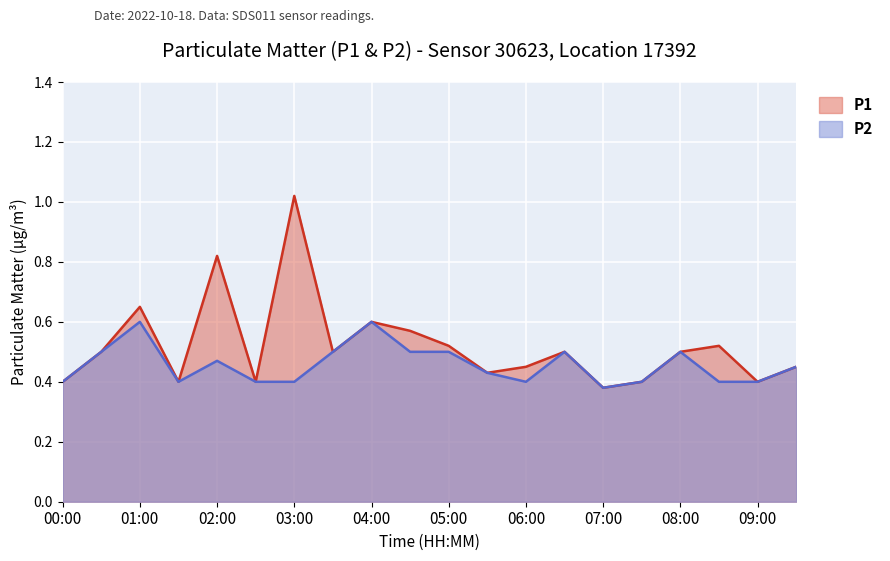

How many data points does each series have?

20